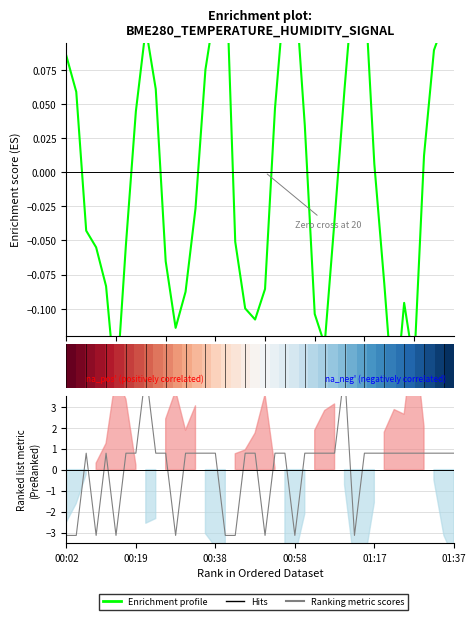

What is the lowest value of the Hits series?

-3.1